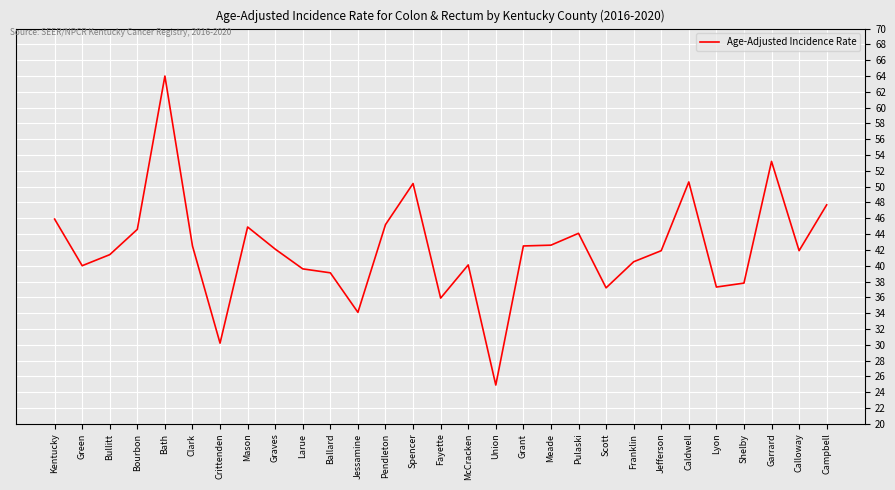

What is the minimum value shown in the chart?

24.9